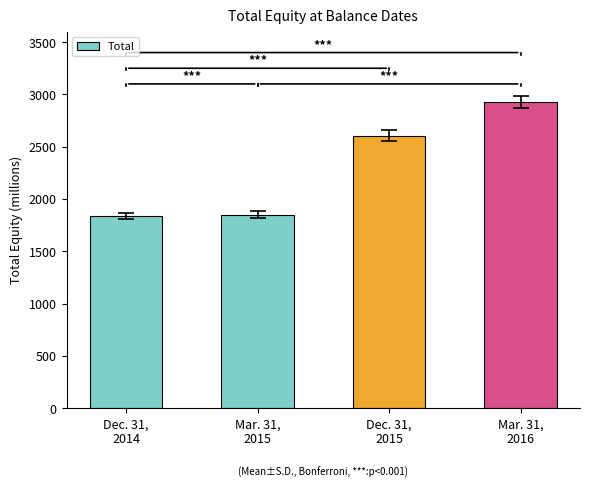

What is the change in value from Dec. 31,
2015 to Mar. 31,
2016?

+323